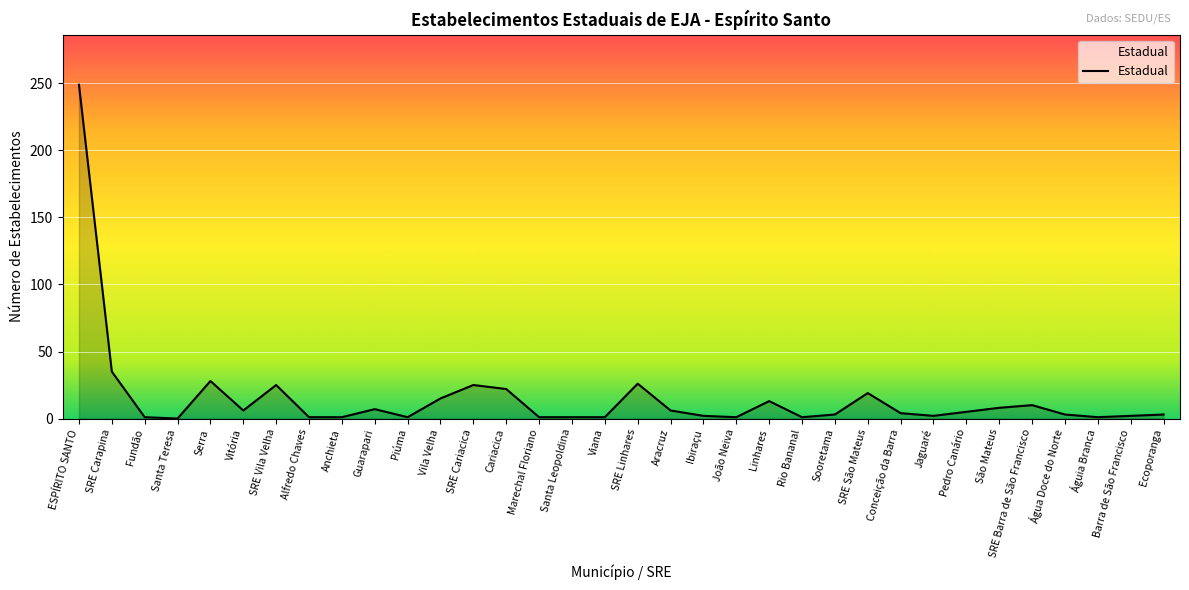

How many lines are shown in the chart?

1